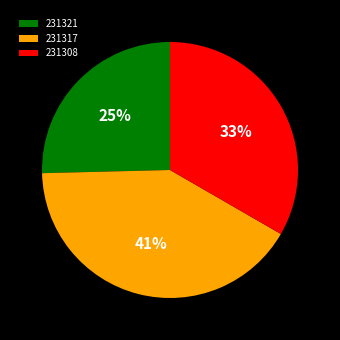

How many slices are in this pie chart?

3